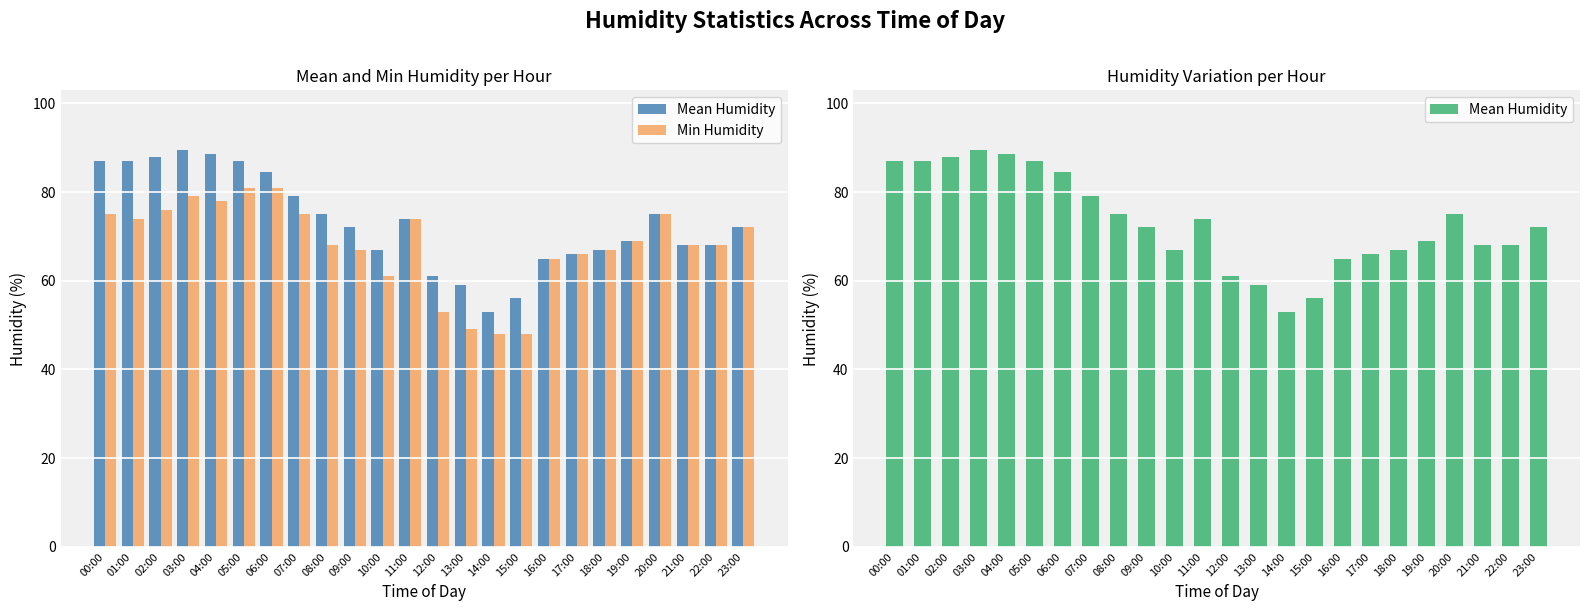

Reading left to right, what are all the values shown in this chart?

Mean Humidity: 87.0	87.0	88.0	89.5	88.5	87.0	84.5	79.0	75.0	72.0	67.0	74.0	61.0	59.0	53.0	56.0	65.0	66.0	67.0	69.0	75.0	68.0	68.0	72.0
Min Humidity: 75.0	74.0	76.0	79.0	78.0	81.0	81.0	75.0	68.0	67.0	61.0	74.0	53.0	49.0	48.0	48.0	65.0	66.0	67.0	69.0	75.0	68.0	68.0	72.0